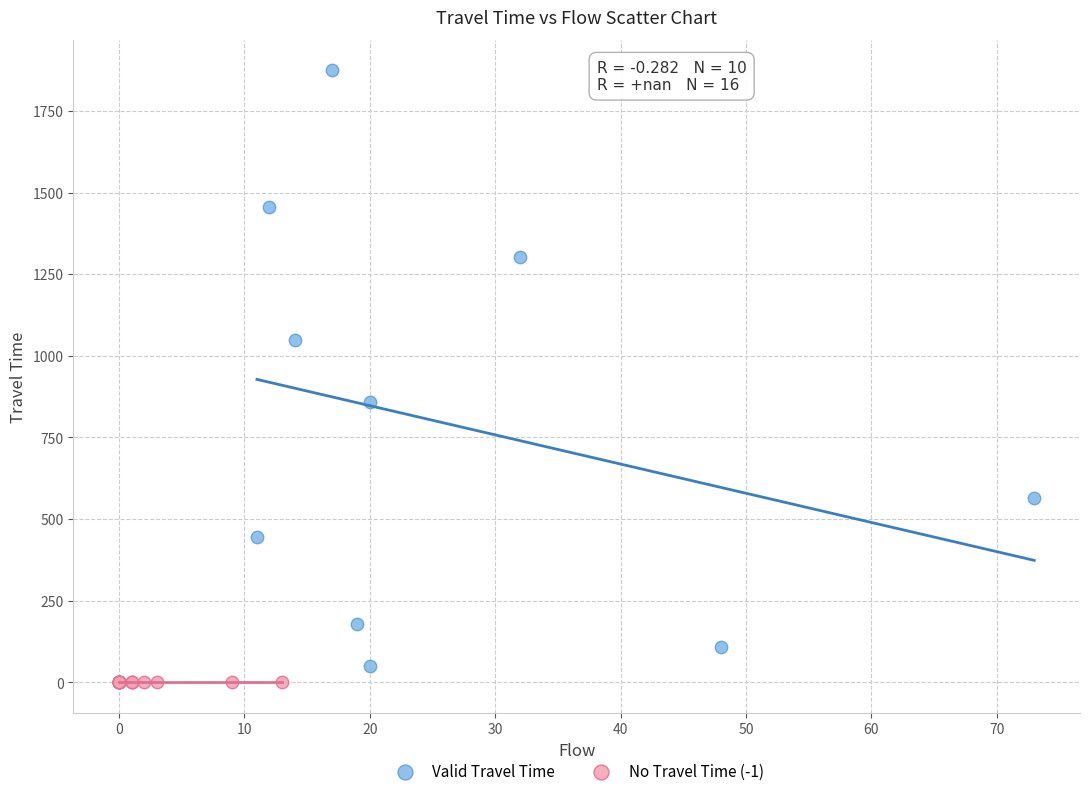

Which series contains the highest Y value?

Valid Travel Time